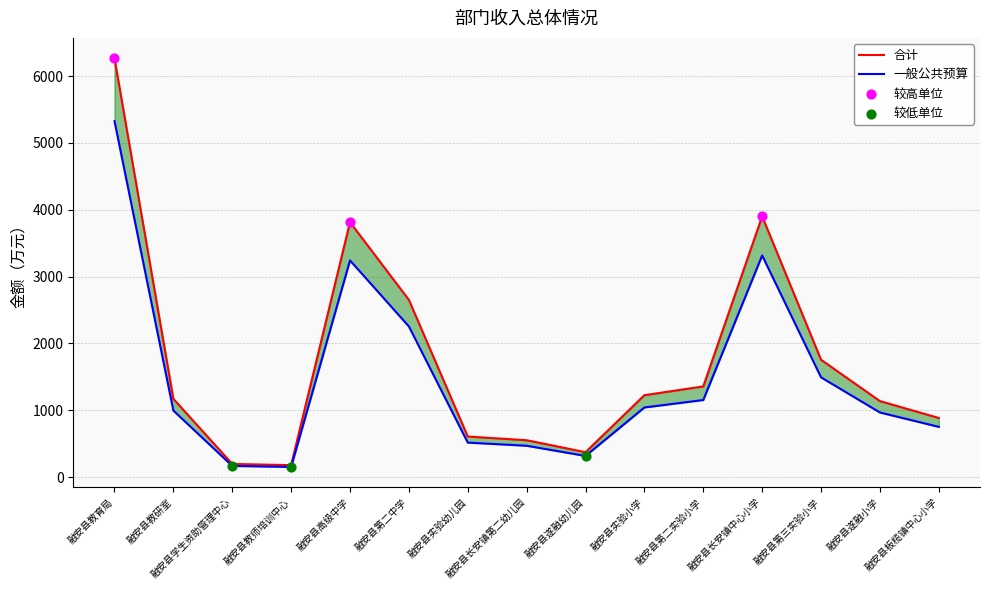

What is the total value across all series at 融安县实验小学?

2265.6